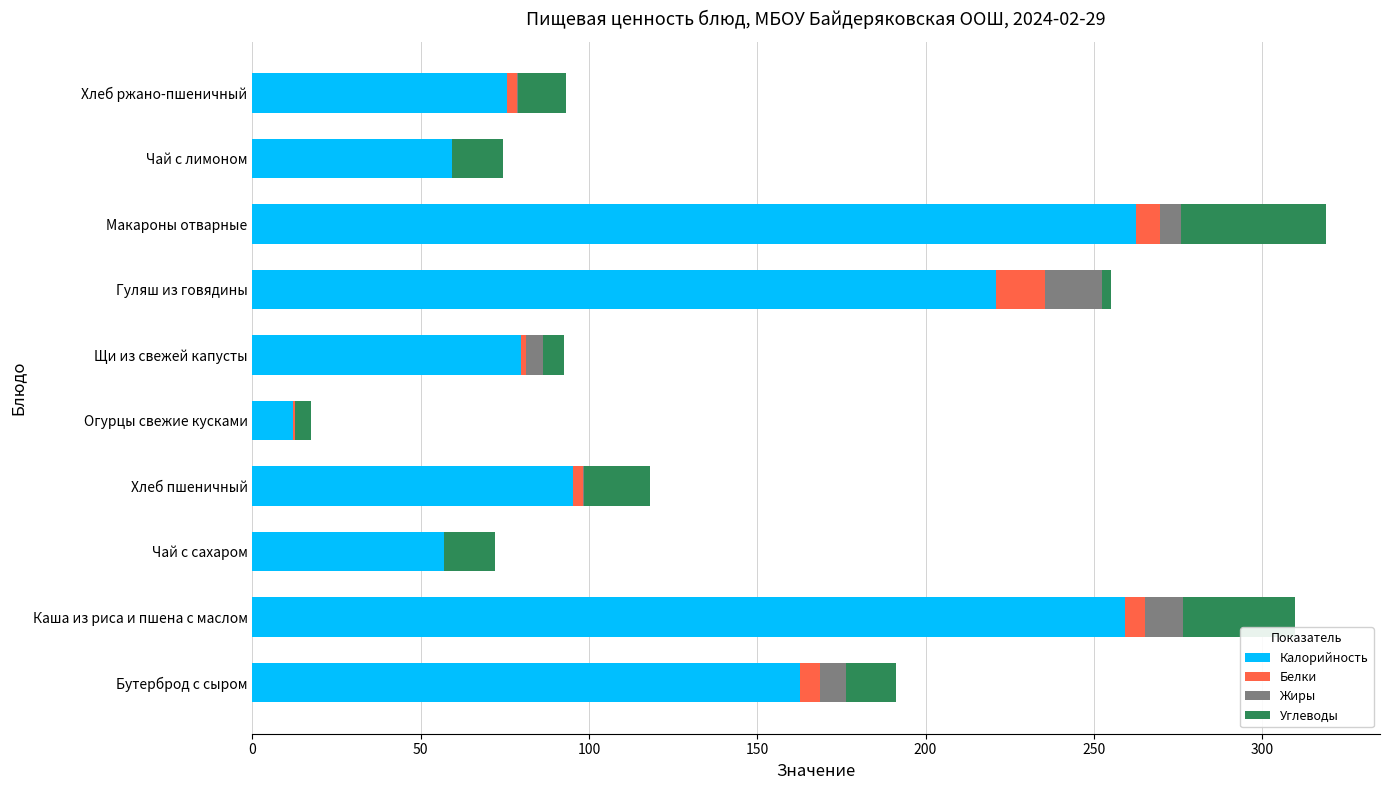

What is the maximum value for Калорийность?

262.5